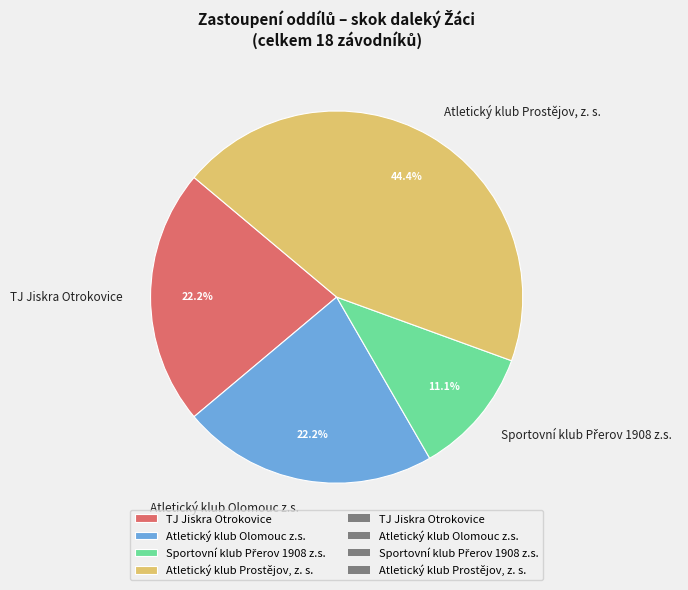

The Atletický klub Olomouc z.s. slice represents 22% of the pie. True or false?

True